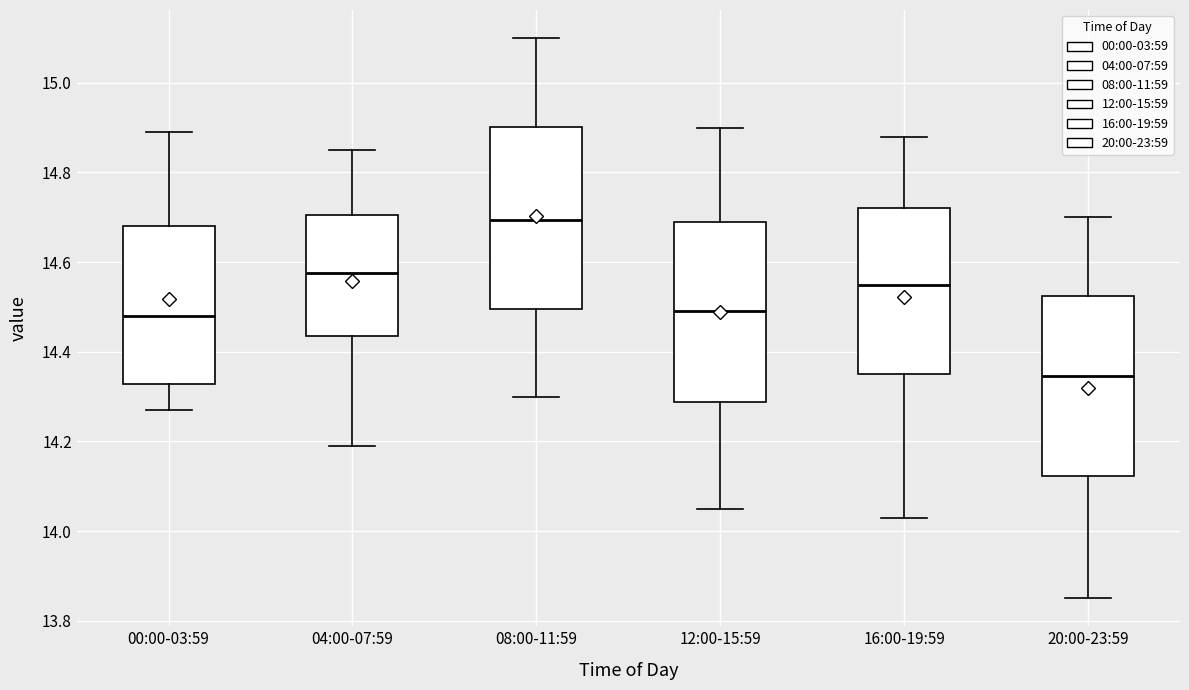

Which box has the highest median line?

08:00-11:59